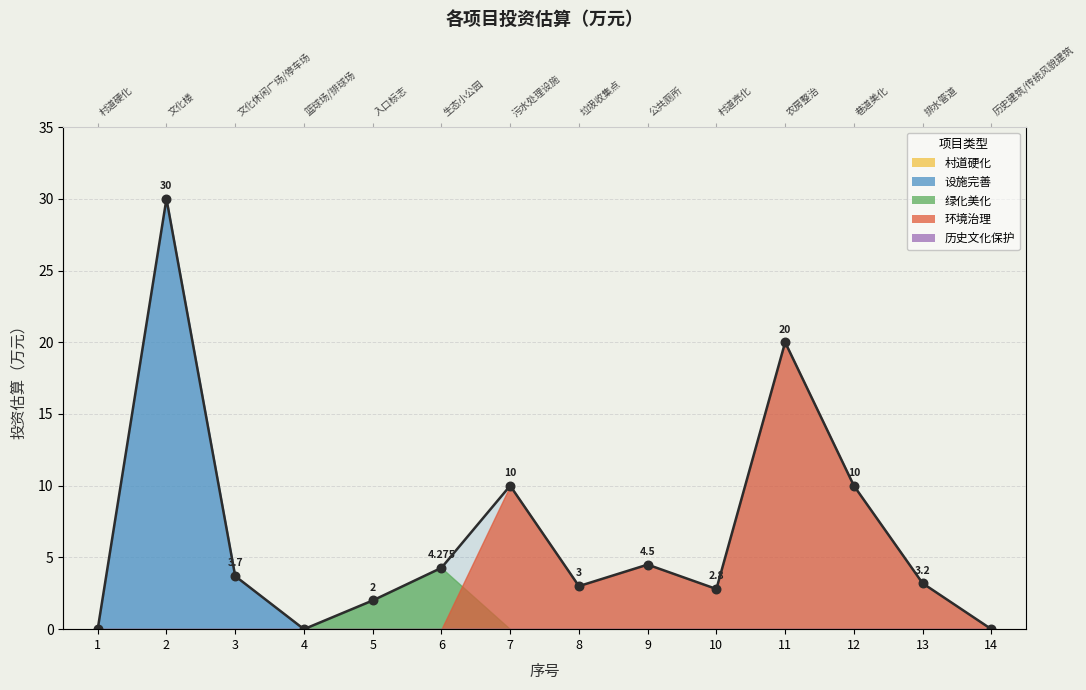

Between 1 and 2, which is larger?

2